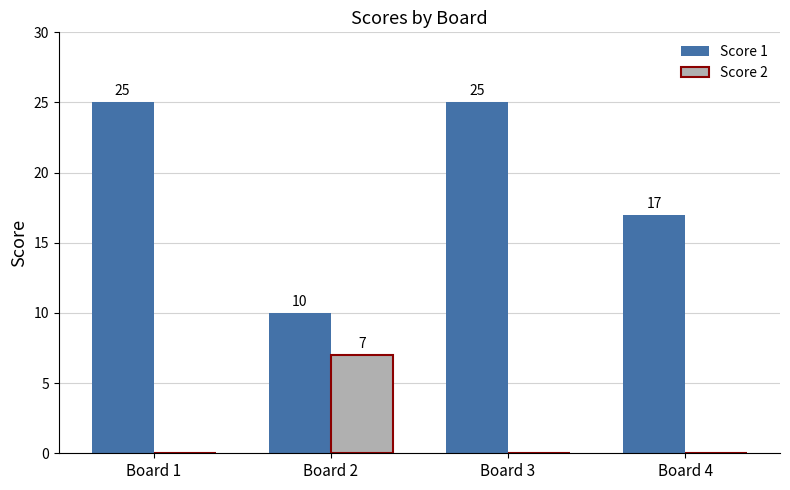

Are the bars horizontal?

No